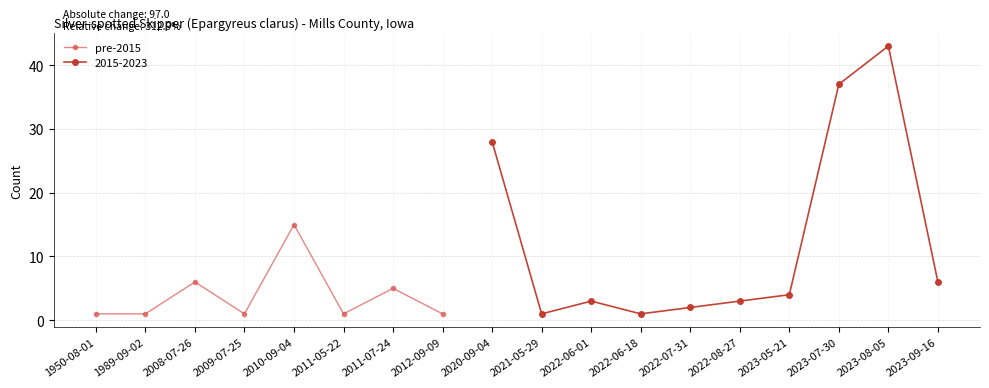

Reading left to right, extract all data points from this chart.

1950-08-01=1	1989-09-02=1	2008-07-26=6	2009-07-25=1	2010-09-04=15	2011-05-22=1	2011-07-24=5	2012-09-09=1